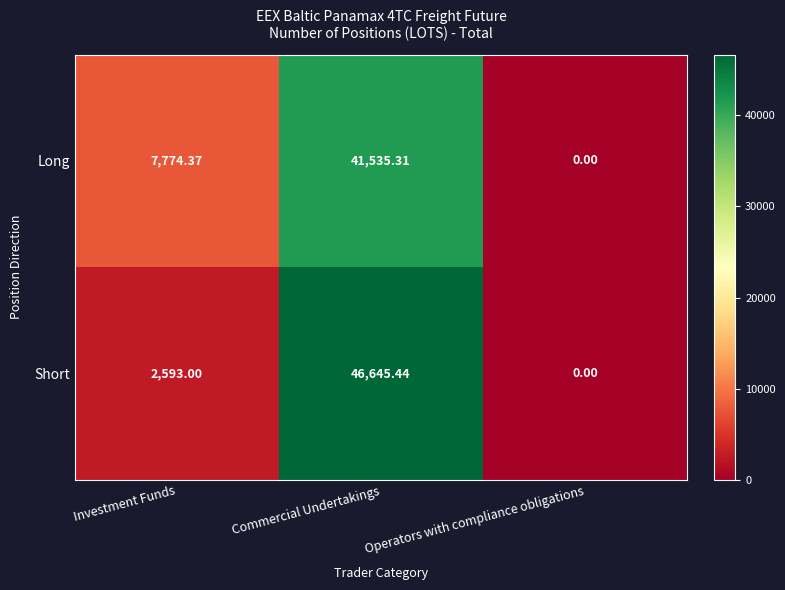

Rank the categories by Long value from lowest to highest.

Operators with compliance obligations, Investment Funds, Commercial Undertakings